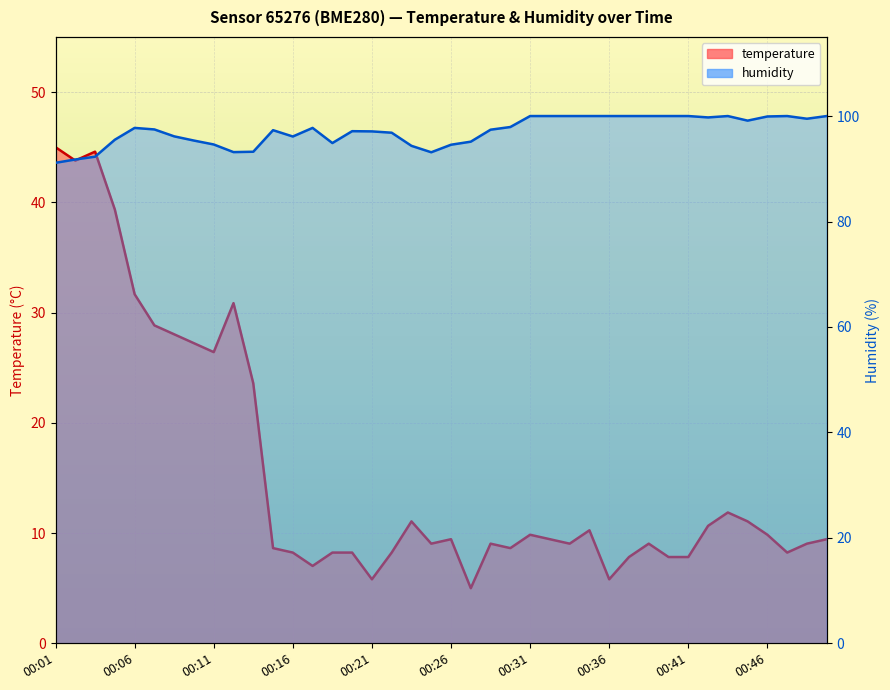

Reading right to left, transcribe all the data shown in this chart.

temperature: 9.4	9.0	8.2	9.8	11.1	11.9	10.7	7.8	7.8	9.0	7.8	5.8	10.3	9.0	9.4	9.8	8.6	9.0	5.0	9.4	9.0	11.1	8.2	5.8	8.2	8.2	7.0	8.2	8.6	23.6	30.9	26.4	27.2	28.0	28.8	31.7	39.3	44.6	43.8	45.0
humidity: 100.0	99.5	100.0	99.9	99.1	100.0	99.7	100.0	100.0	100.0	100.0	100.0	100.0	100.0	100.0	100.0	97.9	97.4	95.1	94.6	93.1	94.3	96.8	97.1	97.1	94.9	97.8	96.1	97.3	93.2	93.2	94.6	95.3	96.2	97.5	97.8	95.5	92.3	91.8	91.1